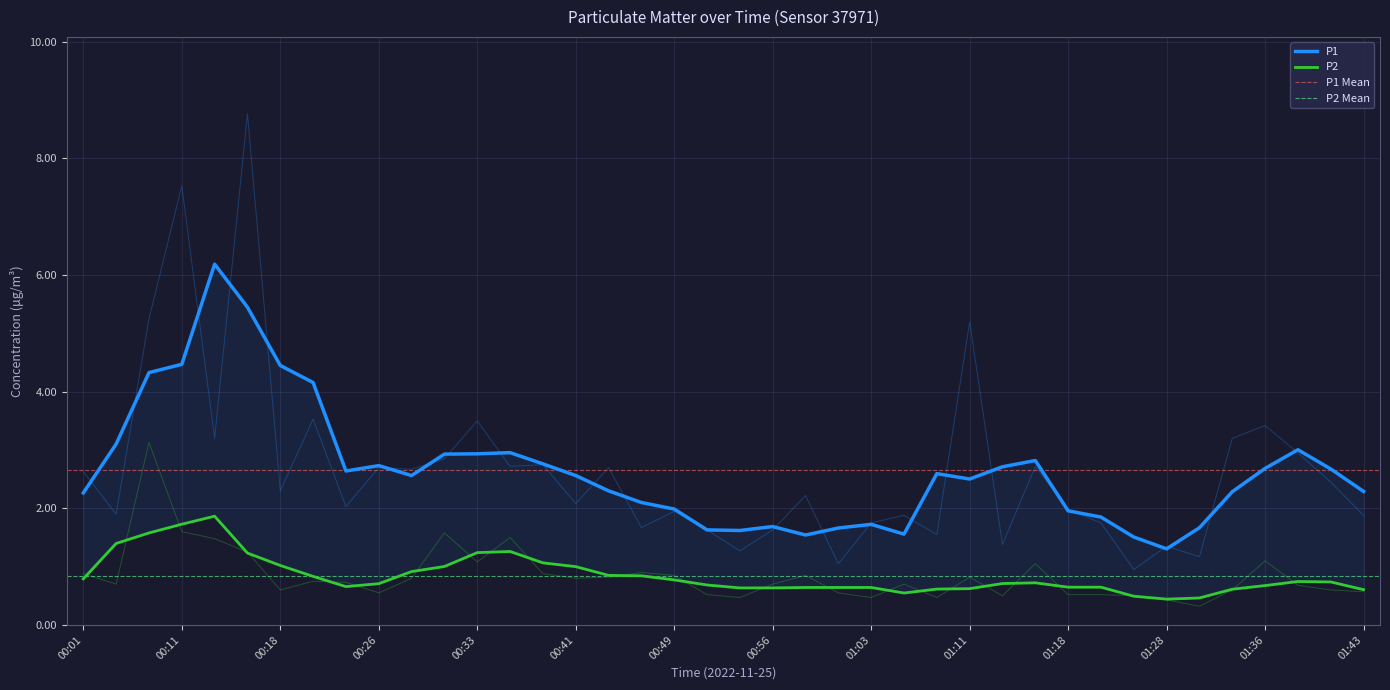

True or false: P2 and P1 intersect in this chart.

False